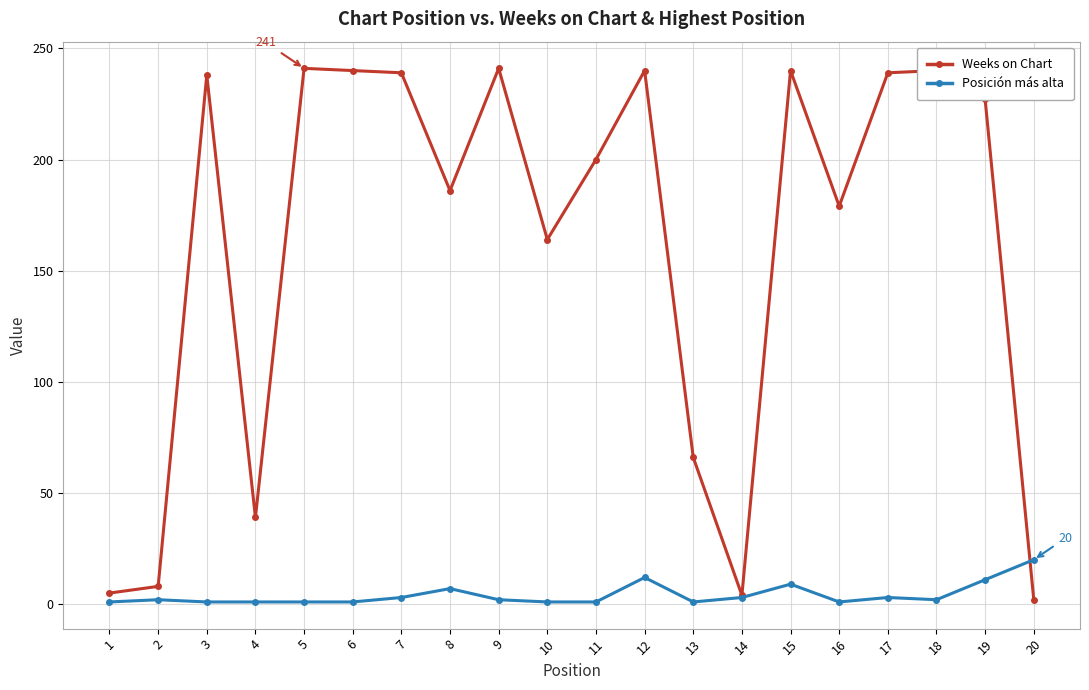

The Weeks on Chart series shows 62 at 18. True or false?

False